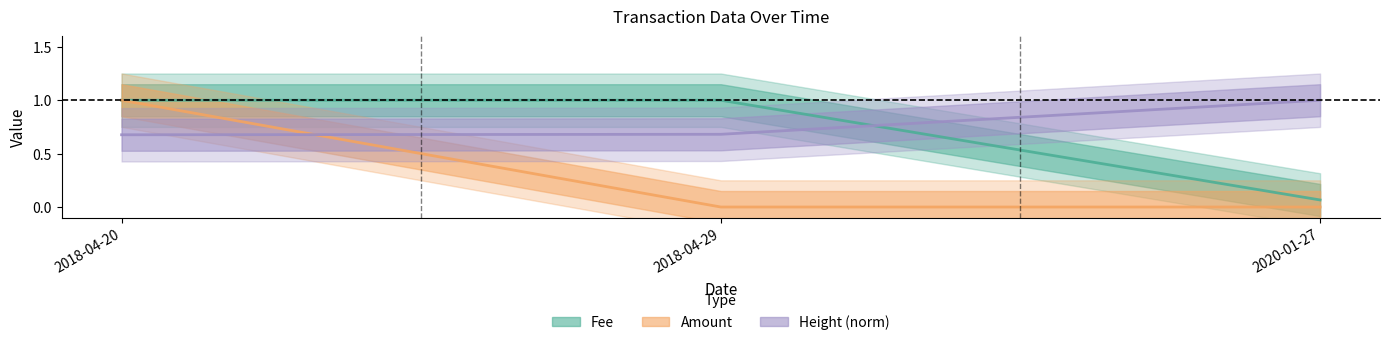

What is the value of the Fee point at the 3rd from the left?

0.1